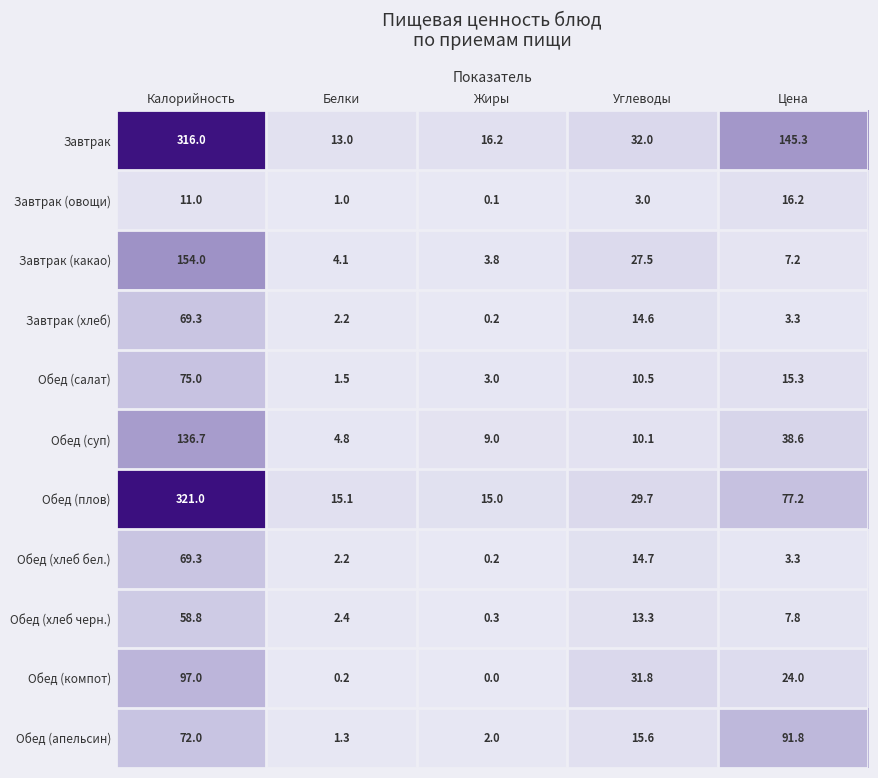

What is the difference between the highest and lowest values at Углеводы?

29.0